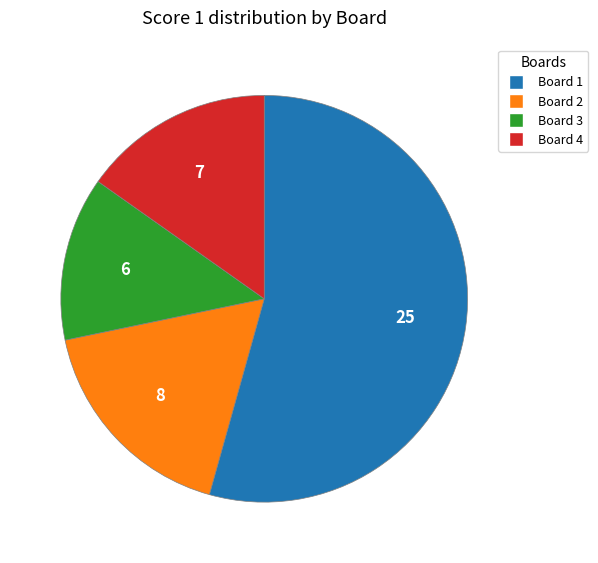

The Board 1 slice represents 54% of the pie. True or false?

True